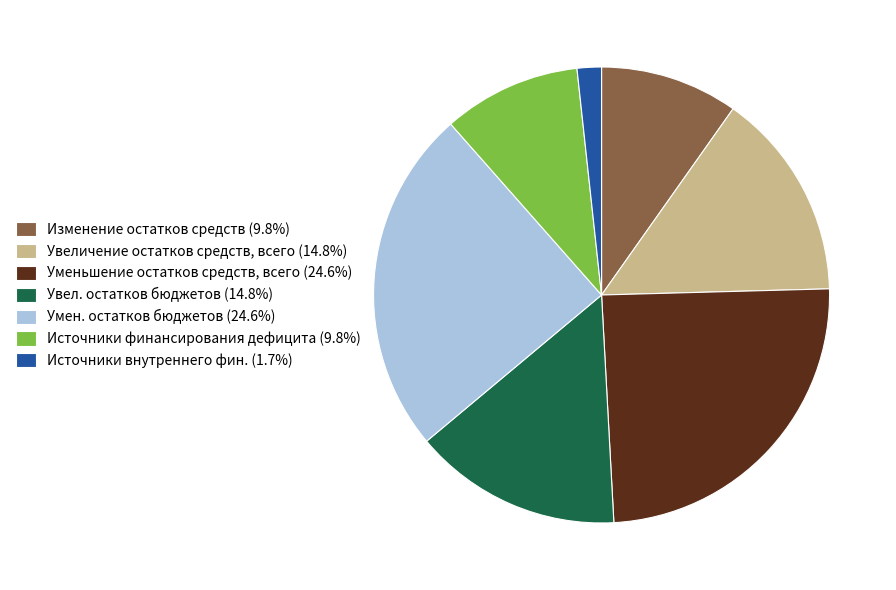

Is the sum of Умен. остатков бюджетов (24.6%) and Источники финансирования дефицита (9.8%) greater than half?

No